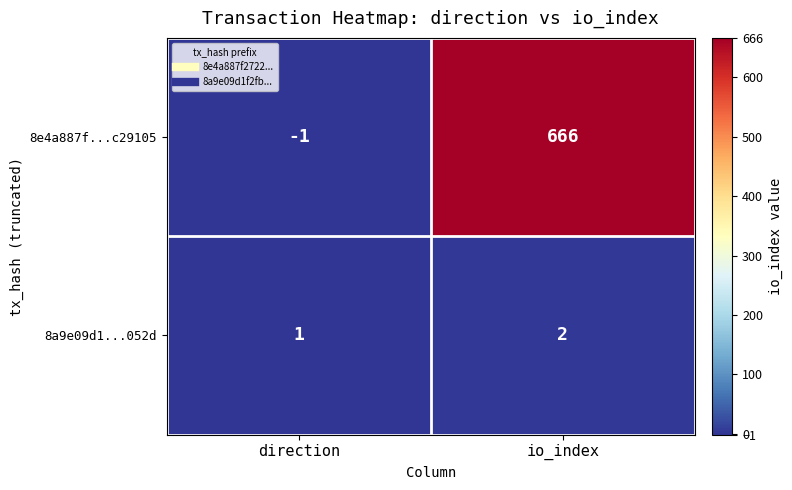

Which series has the largest total across all categories?

8e4a887f...c29105